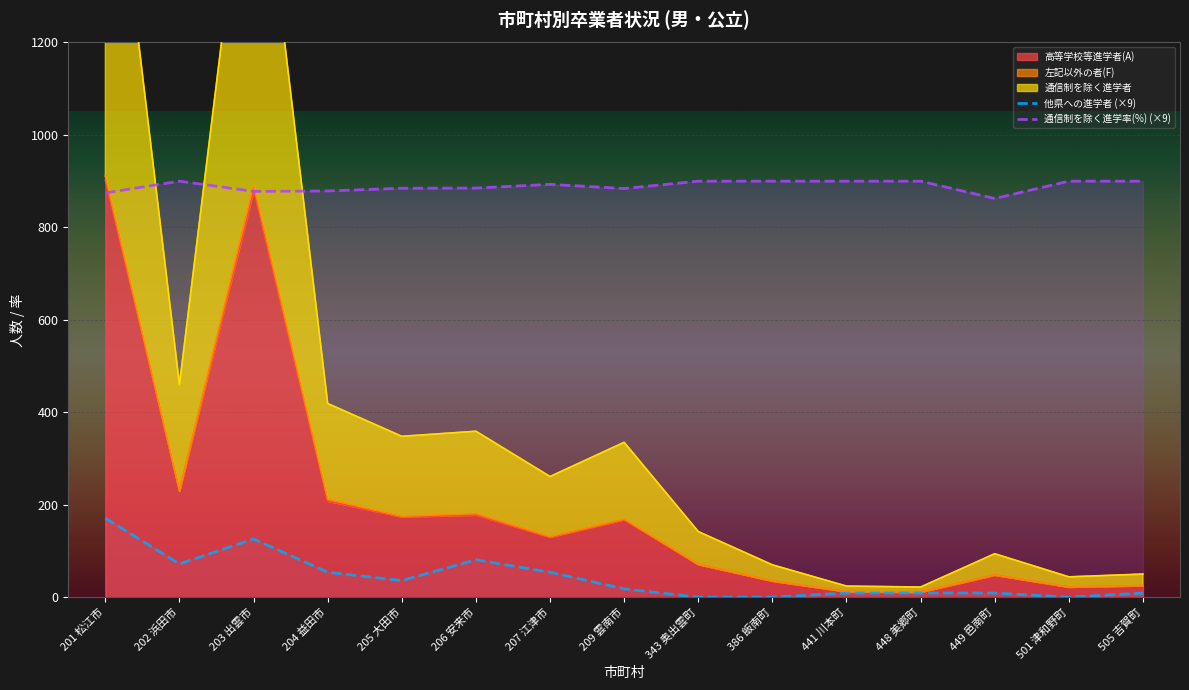

What is the sum of the 通信制を除く進学率(%) (×9) values at 207 江津市 and 449 邑南町?

1755.6